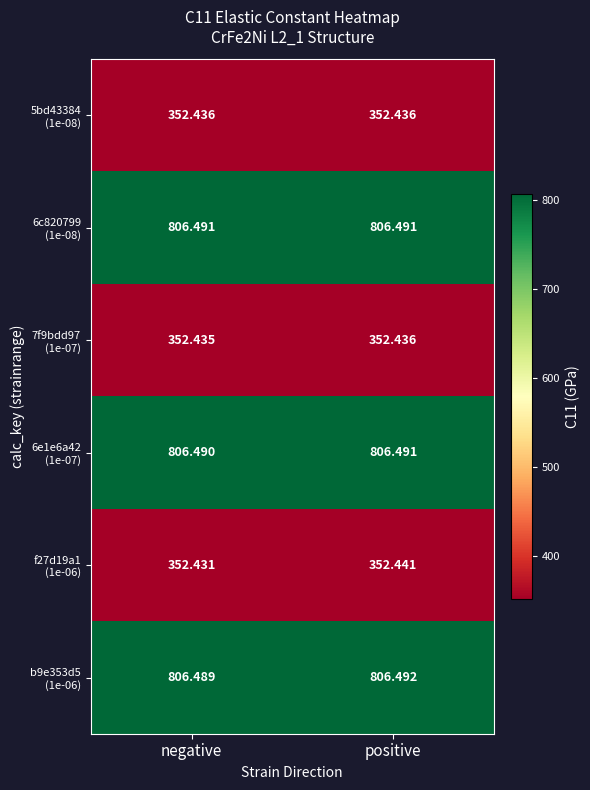

Which category has the highest value across all series?

positive